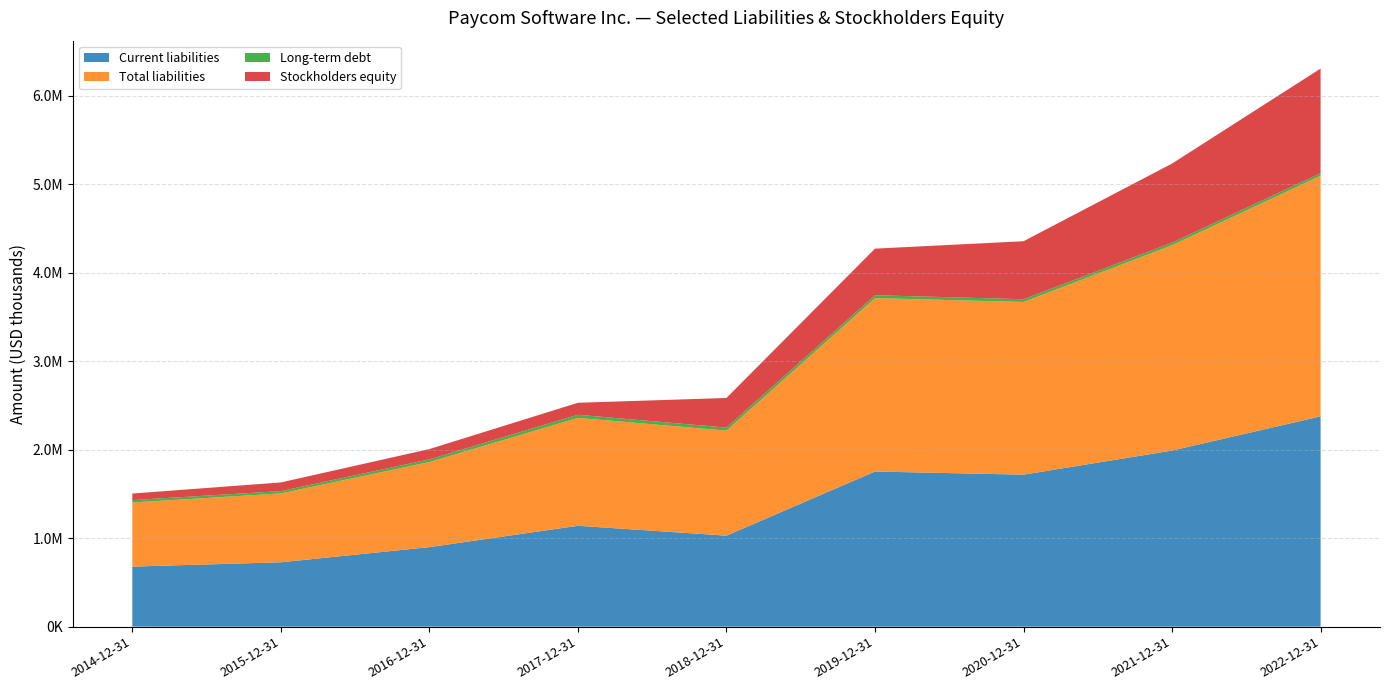

Reading right to left, extract all data points from this chart.

Current liabilities: 2377037	1990410	1718030	1753522	1028682	1140152	898894	727534	678772
Total liabilities: 2719906	2321431	1952269	1960289	1187173	1219762	962086	778459	724804
Long-term debt: 29000	29155	30894	32633	34389	35302	29824	25860	26978
Stockholders equity: 1182607	893714	655643	526628	334753	135402	116527	98314	74138